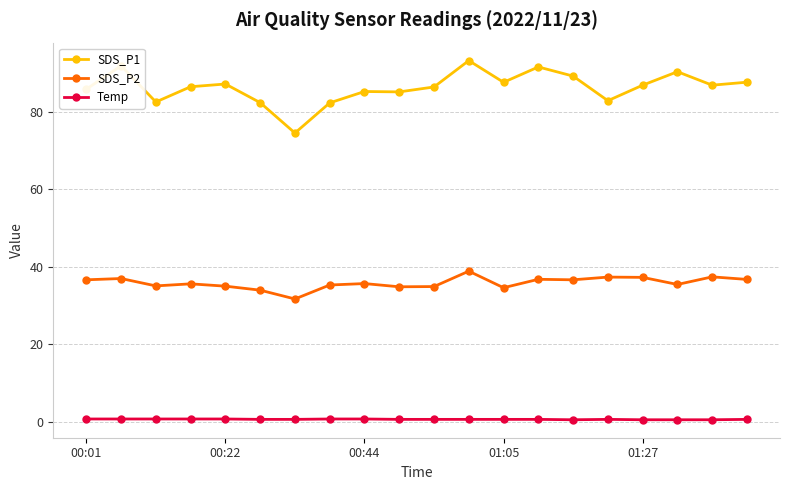

What is the sum of all SDS_P1 values?

1725.3